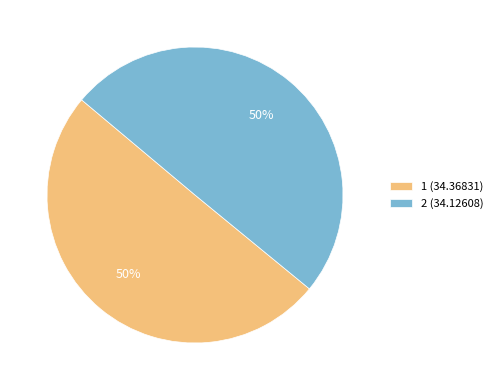

What is the ratio of the value at 2 (34.12608) to the value at 1 (34.36831)?

1.0